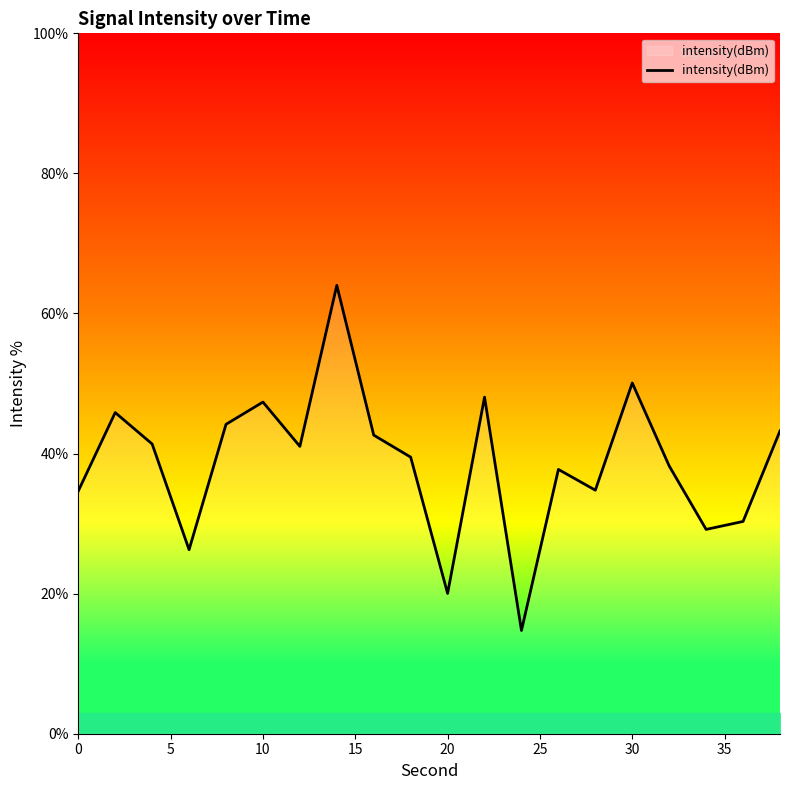

What is the smallest value displayed?

14.7